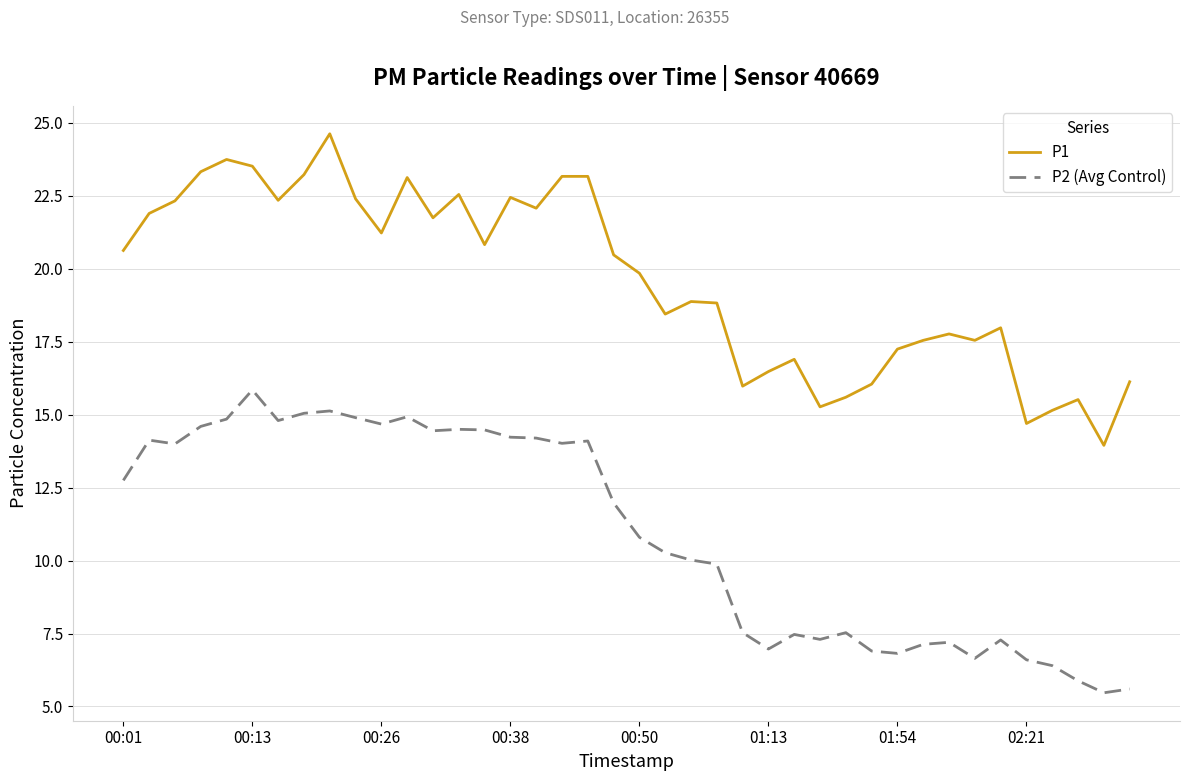

What is the difference between the maximum and minimum values in the P2 (Avg Control) series?

10.4